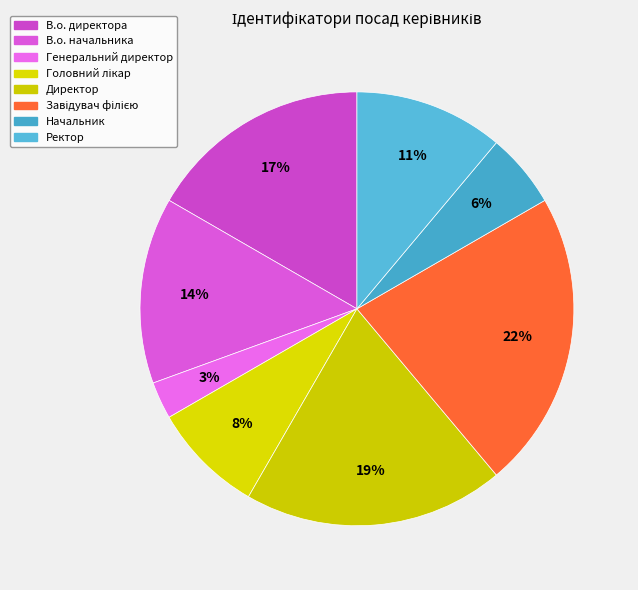

Count the number of slices in the pie.

8